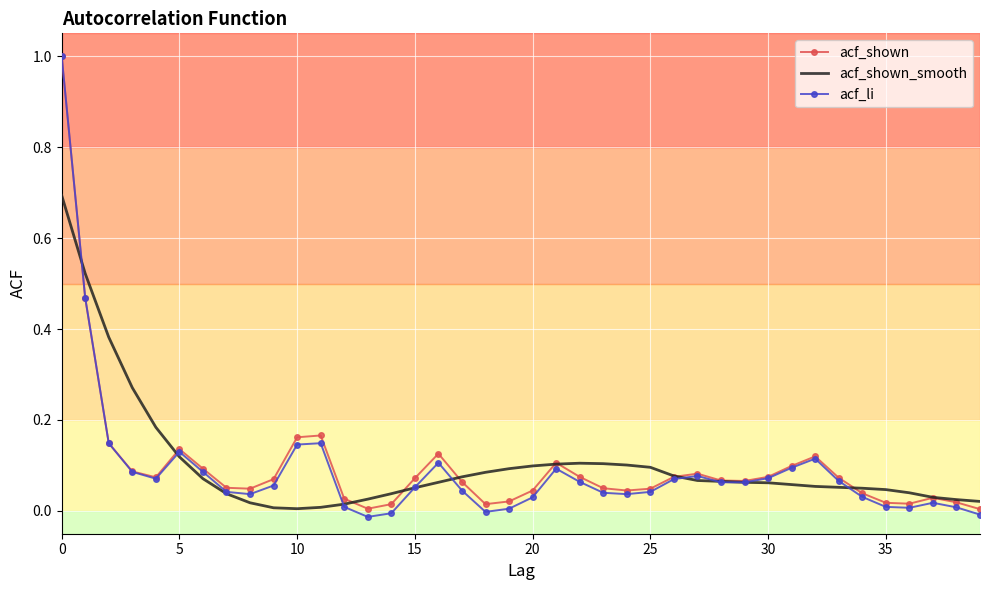

Which series has the largest range (max minus min)?

acf_li